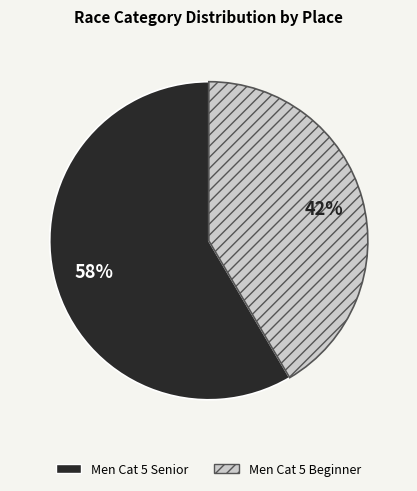

The Men Cat 5 Senior slice represents 53% of the pie. True or false?

False